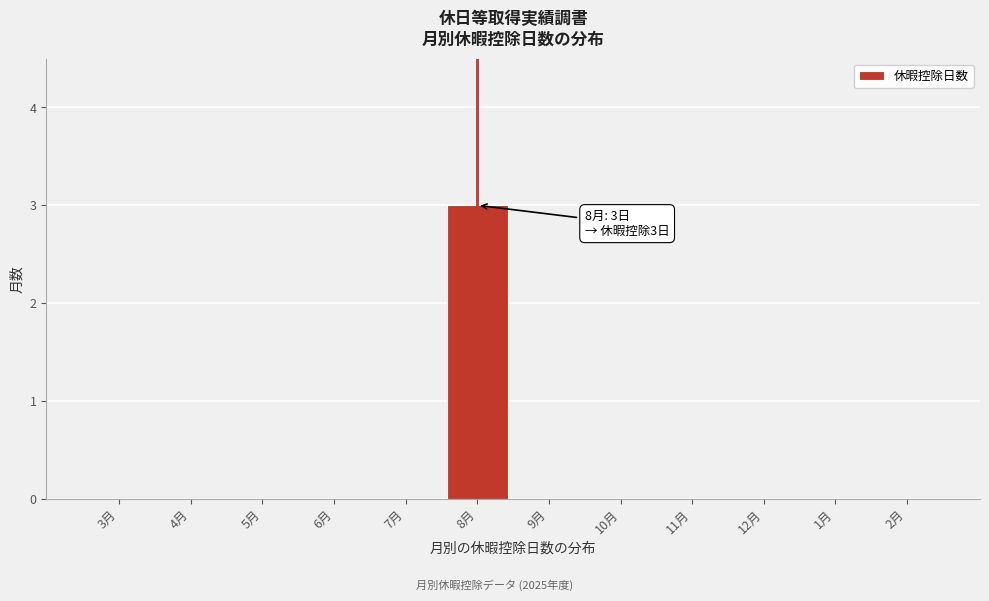

Reading right to left, list all the values displayed in this chart.

2月=0	1月=0	12月=0	11月=0	10月=0	9月=0	8月=3	7月=0	6月=0	5月=0	4月=0	3月=0